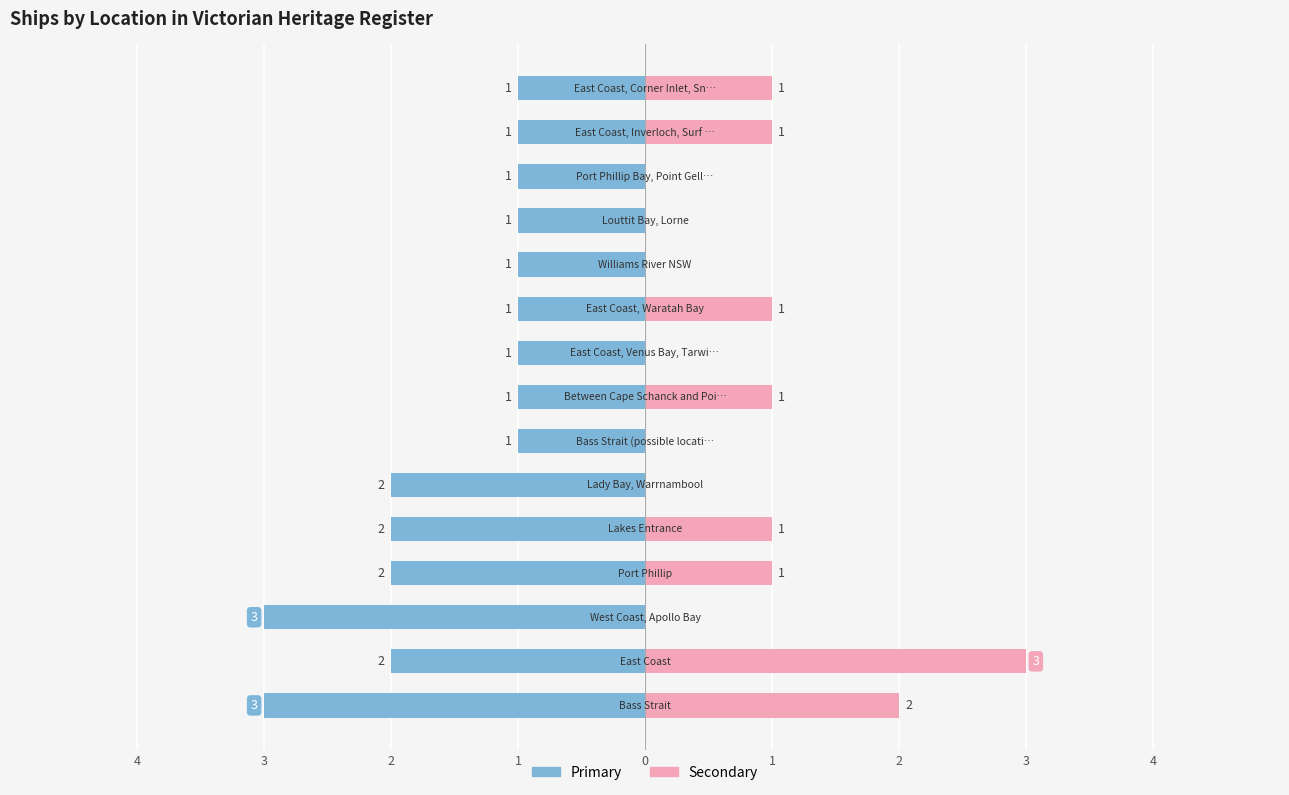

What is the difference between the maximum and minimum values in the Secondary series?

3